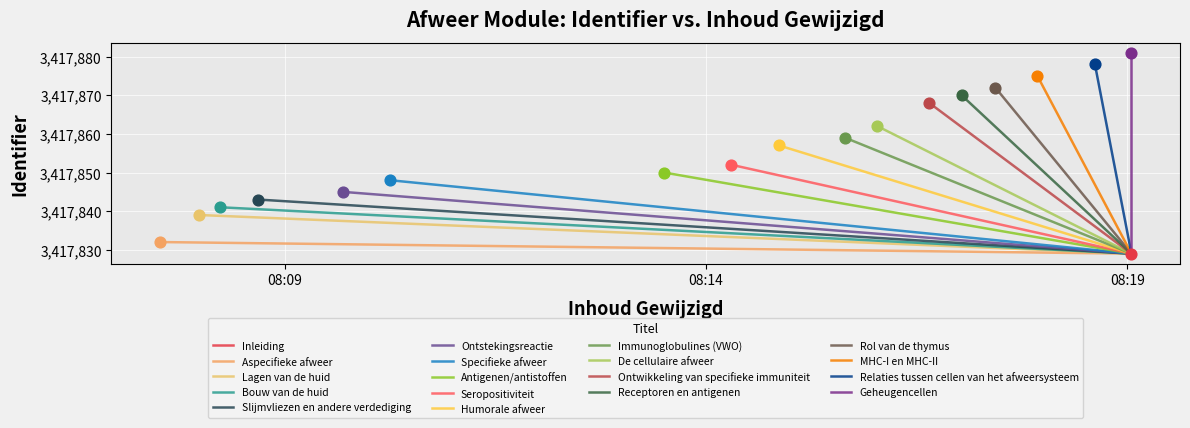

What is the ratio of the value at Immunoglobulines (VWO) to the value at Lagen van de huid?

1.0